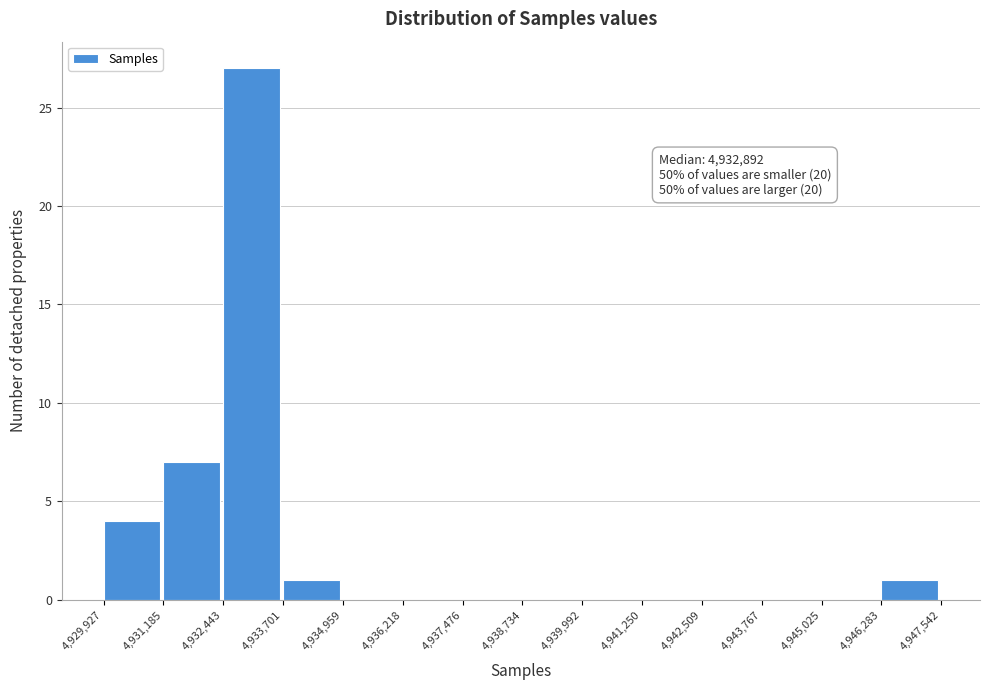

Which range on the x-axis has the tallest bar?

4,932,443 to 4,933,701